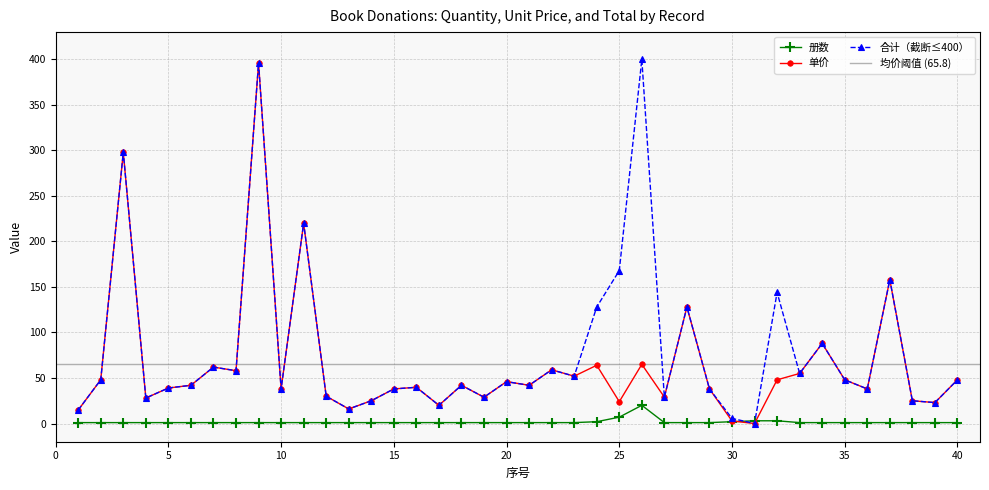

How many interior local valleys does the 单价 series have?

13